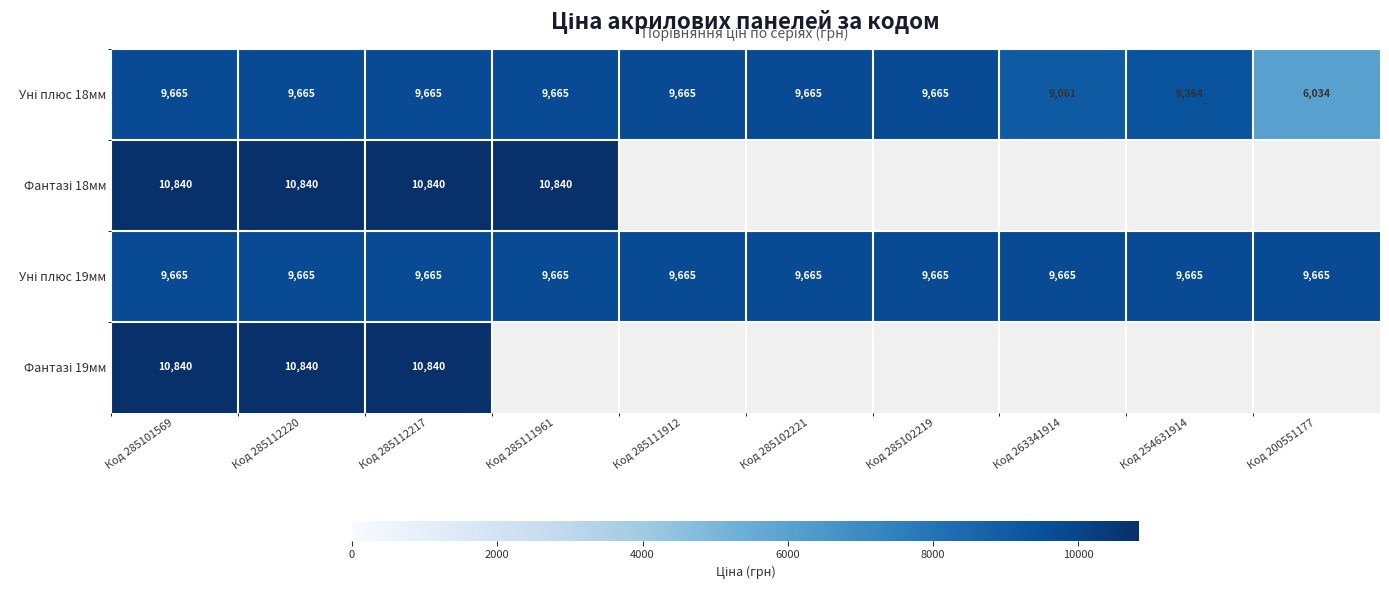

What is the highest value of the Фантазі 18мм series?

10840.1